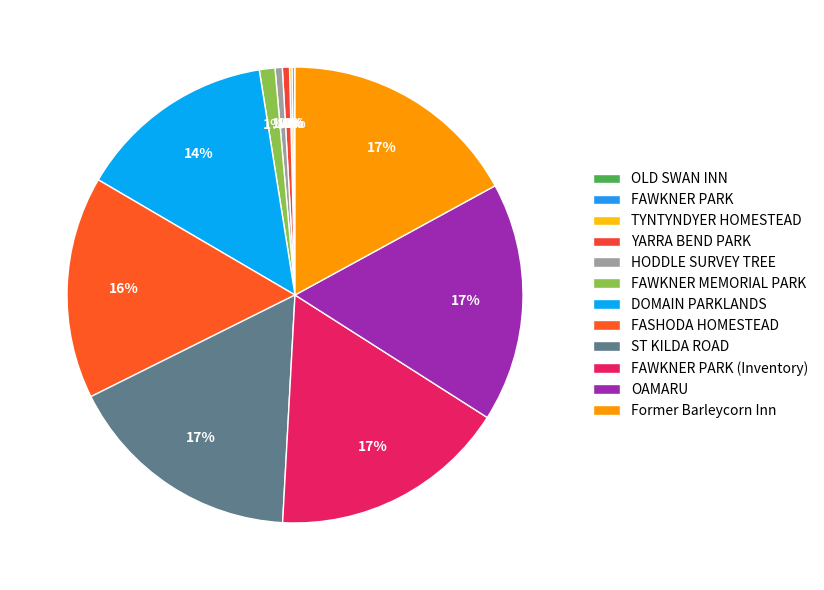

How many slices are in this pie chart?

12